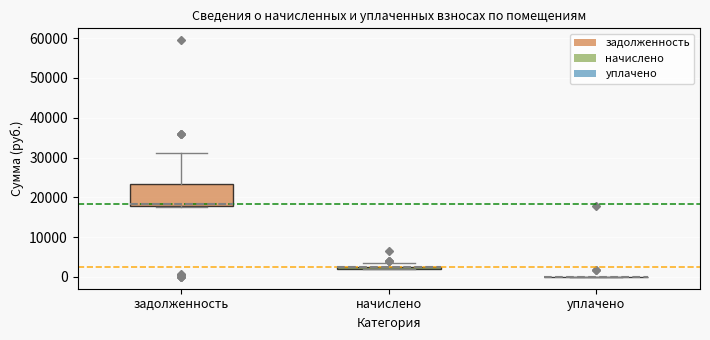

Where is the upper edge of the box for задолженность on the y-axis? The values are not printed on the chart, so give them approximately, as read against the axis.

23000